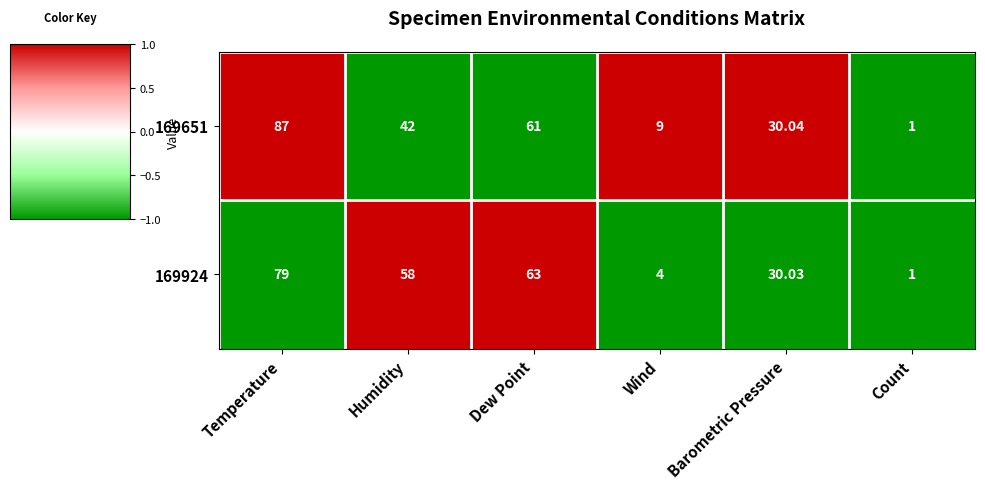

Which series has the largest total across all categories?

169924